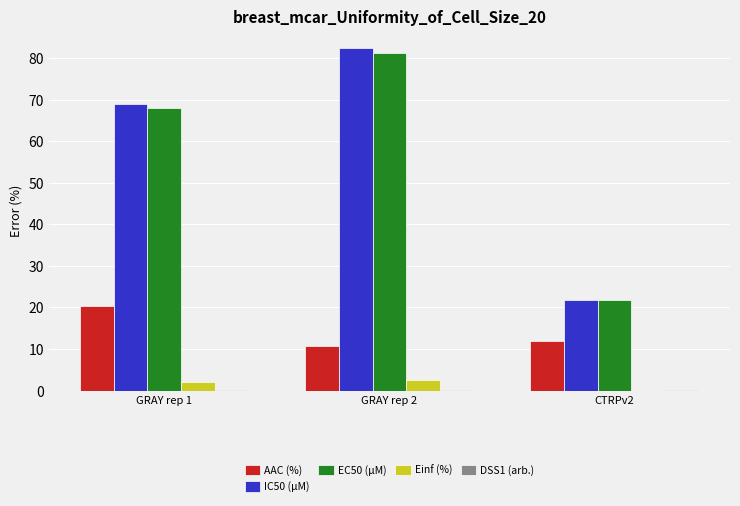

At which category is the sum across all series the highest?

GRAY rep 2